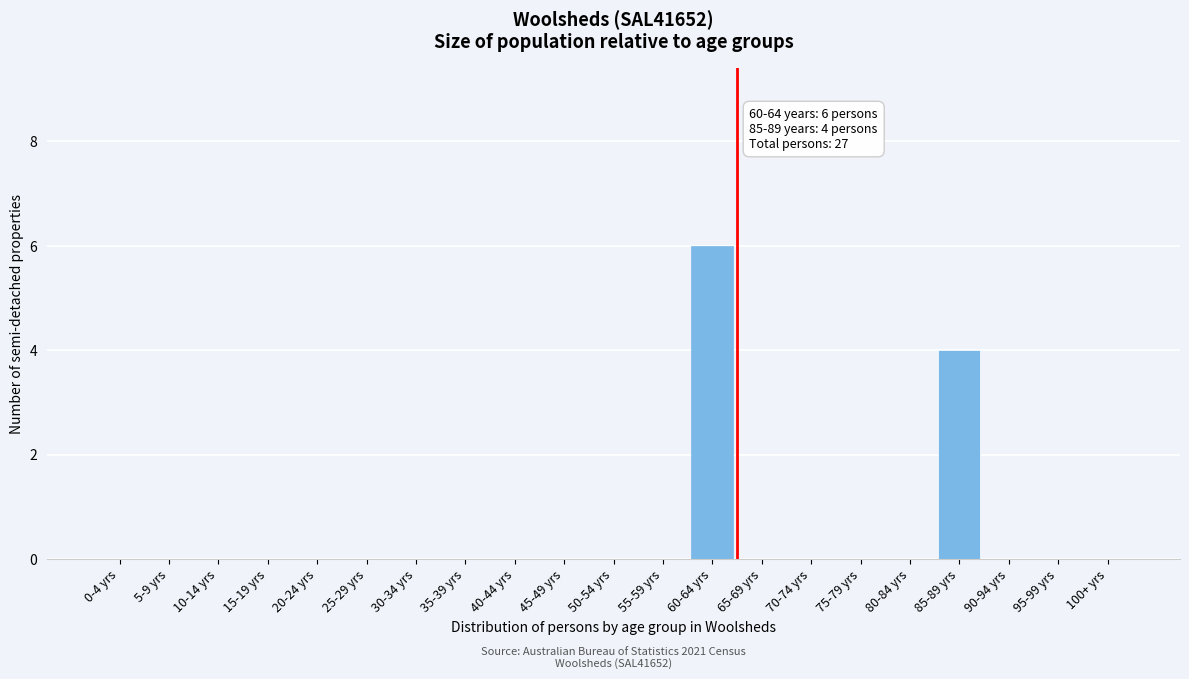

Reading right to left, what are all the values shown in this chart?

100+ yrs=0	95-99 yrs=0	90-94 yrs=0	85-89 yrs=4	80-84 yrs=0	75-79 yrs=0	70-74 yrs=0	65-69 yrs=0	60-64 yrs=6	55-59 yrs=0	50-54 yrs=0	45-49 yrs=0	40-44 yrs=0	35-39 yrs=0	30-34 yrs=0	25-29 yrs=0	20-24 yrs=0	15-19 yrs=0	10-14 yrs=0	5-9 yrs=0	0-4 yrs=0